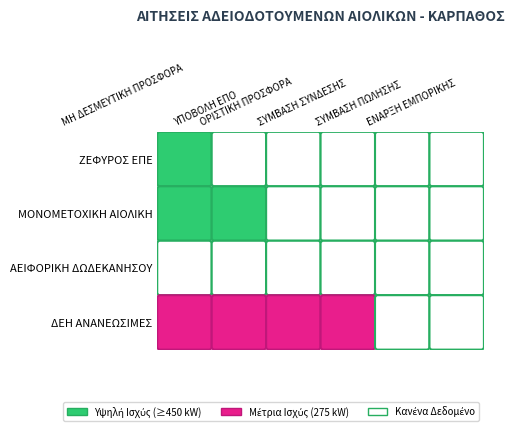

How many categories are shown in the chart?

6